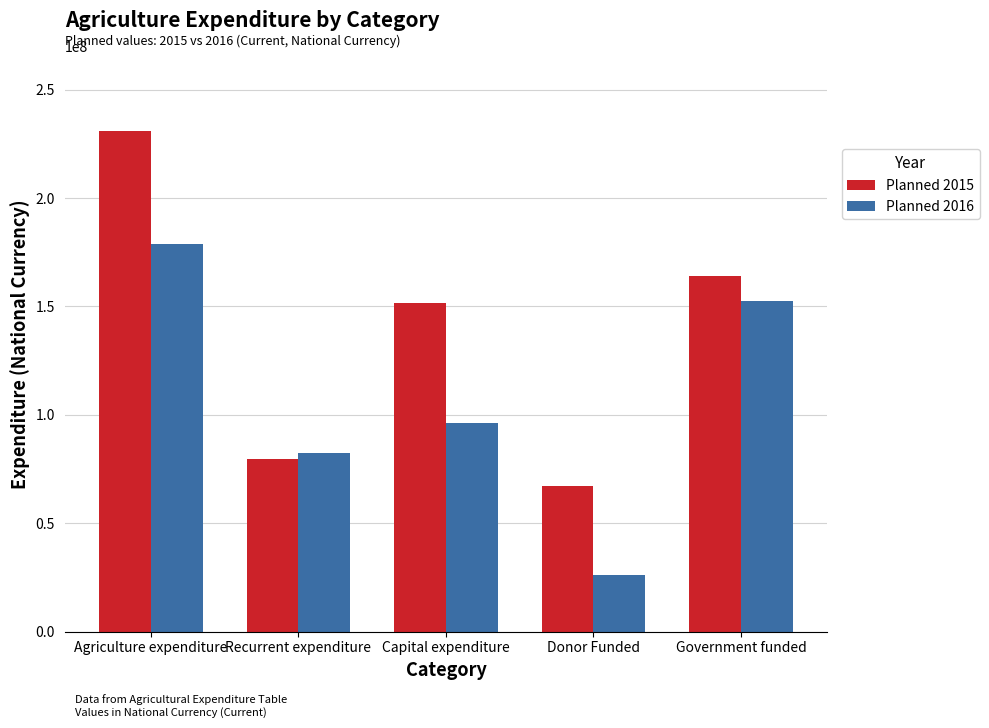

What is the average value of the Planned 2016 series?

107313087